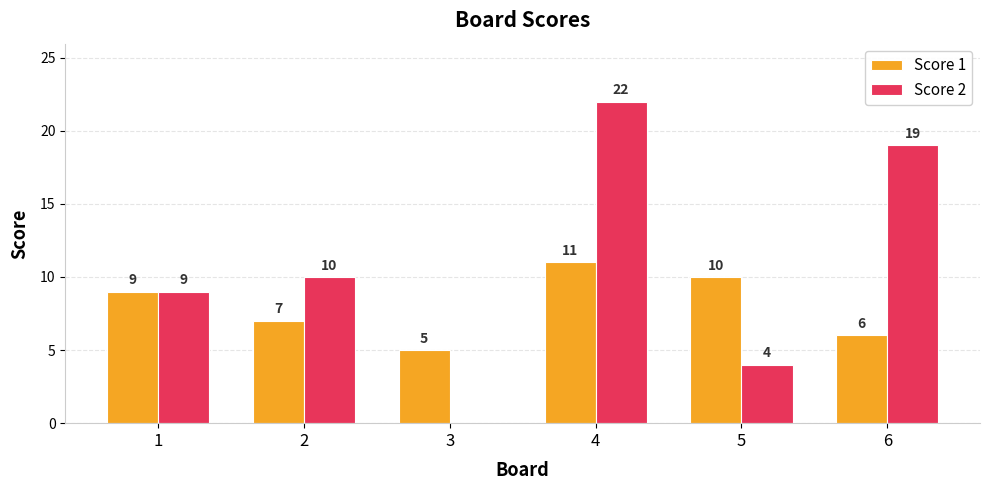

The Score 1 series shows 6 at 6. True or false?

True